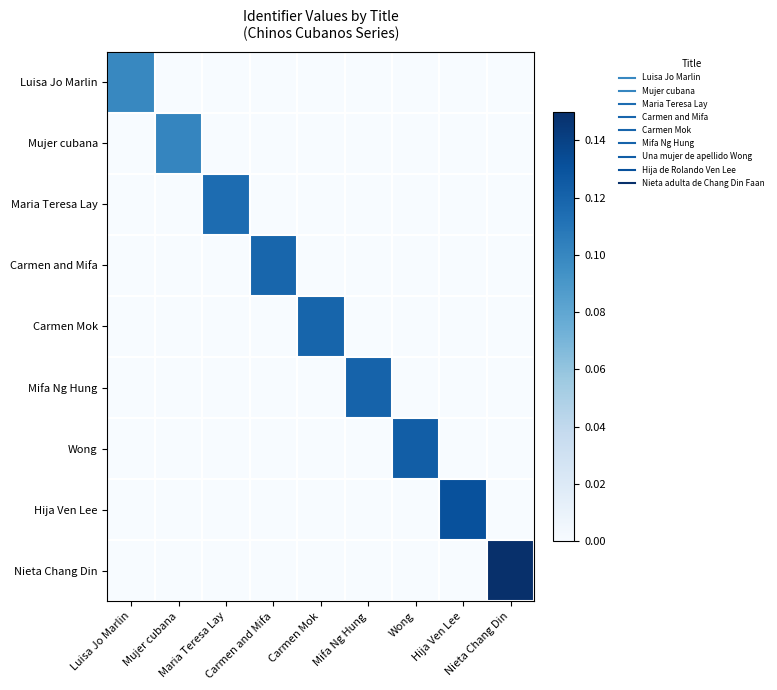

Which category has the highest value across all series?

Nieta Chang Din